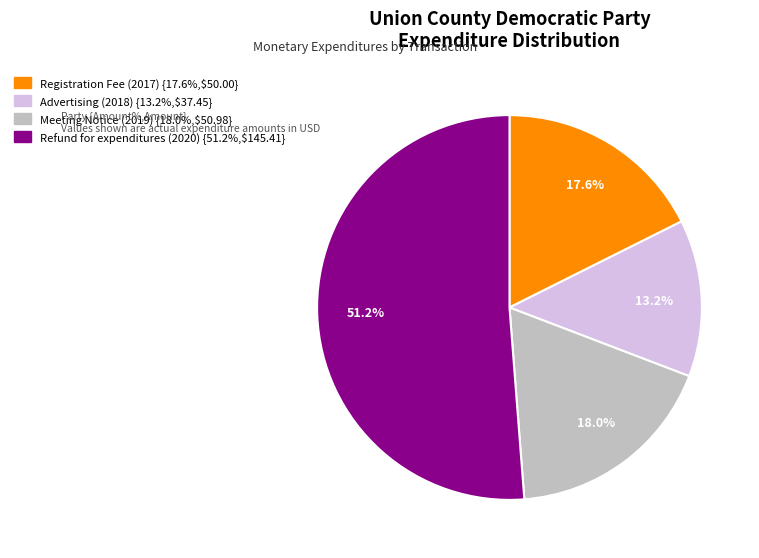

Is there any slice that represents more than half of the pie?

Yes